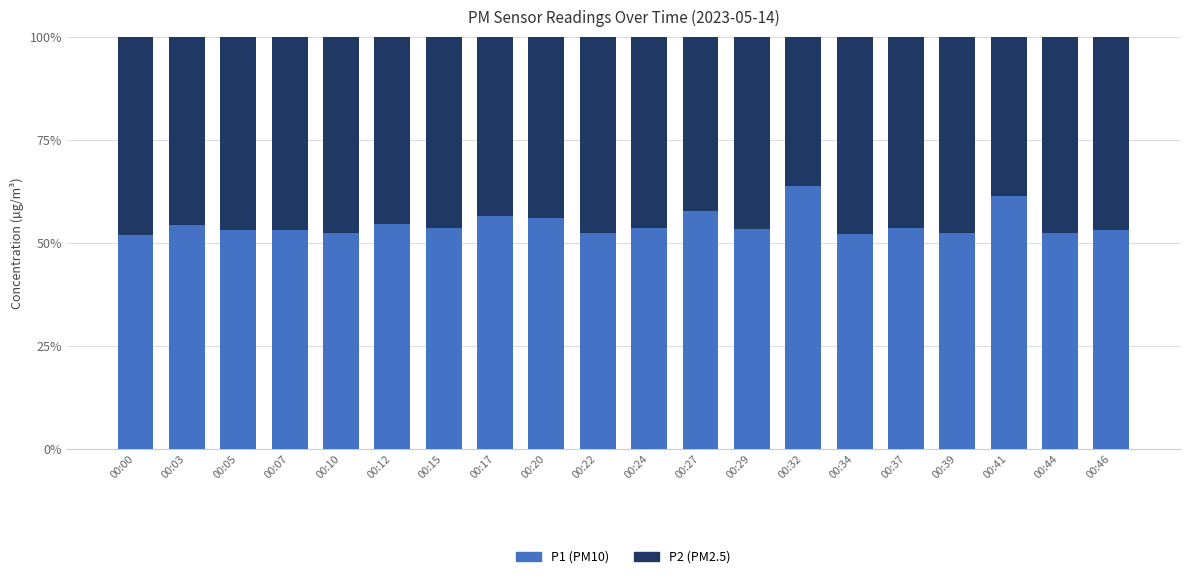

What is the total value across all series at 00:22?

100.0